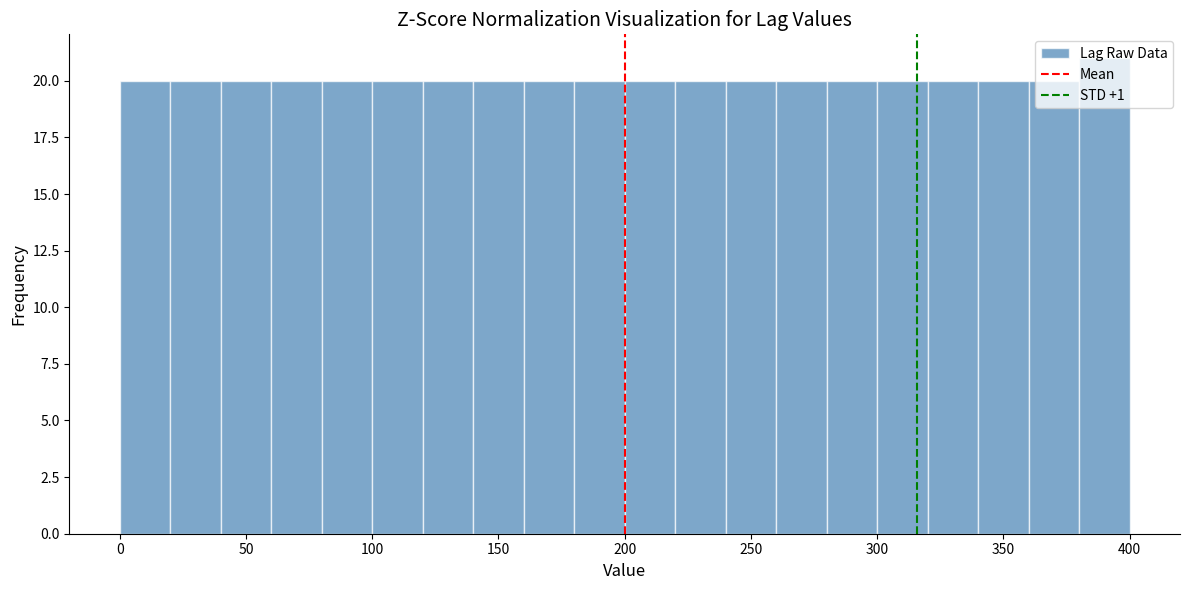

What is the height of the bar covering 80 to 100 on the x-axis? The values are not printed on the chart, so give them approximately, as read against the axis.

20